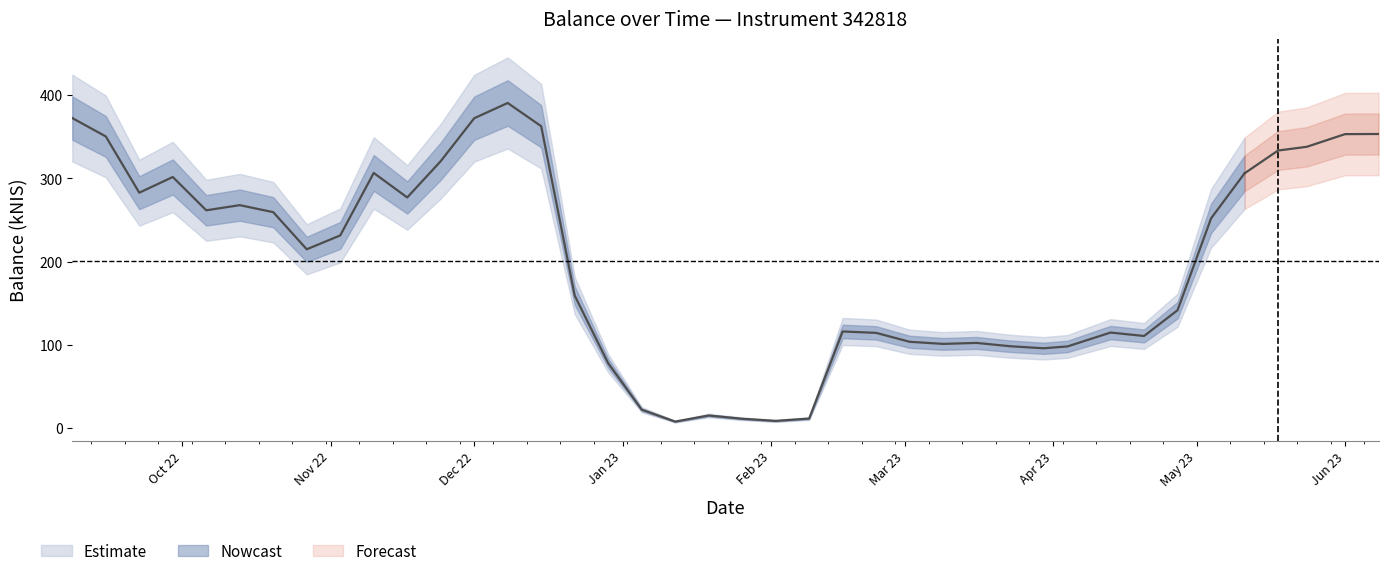

Read the value at 2023-04-04.

98.3